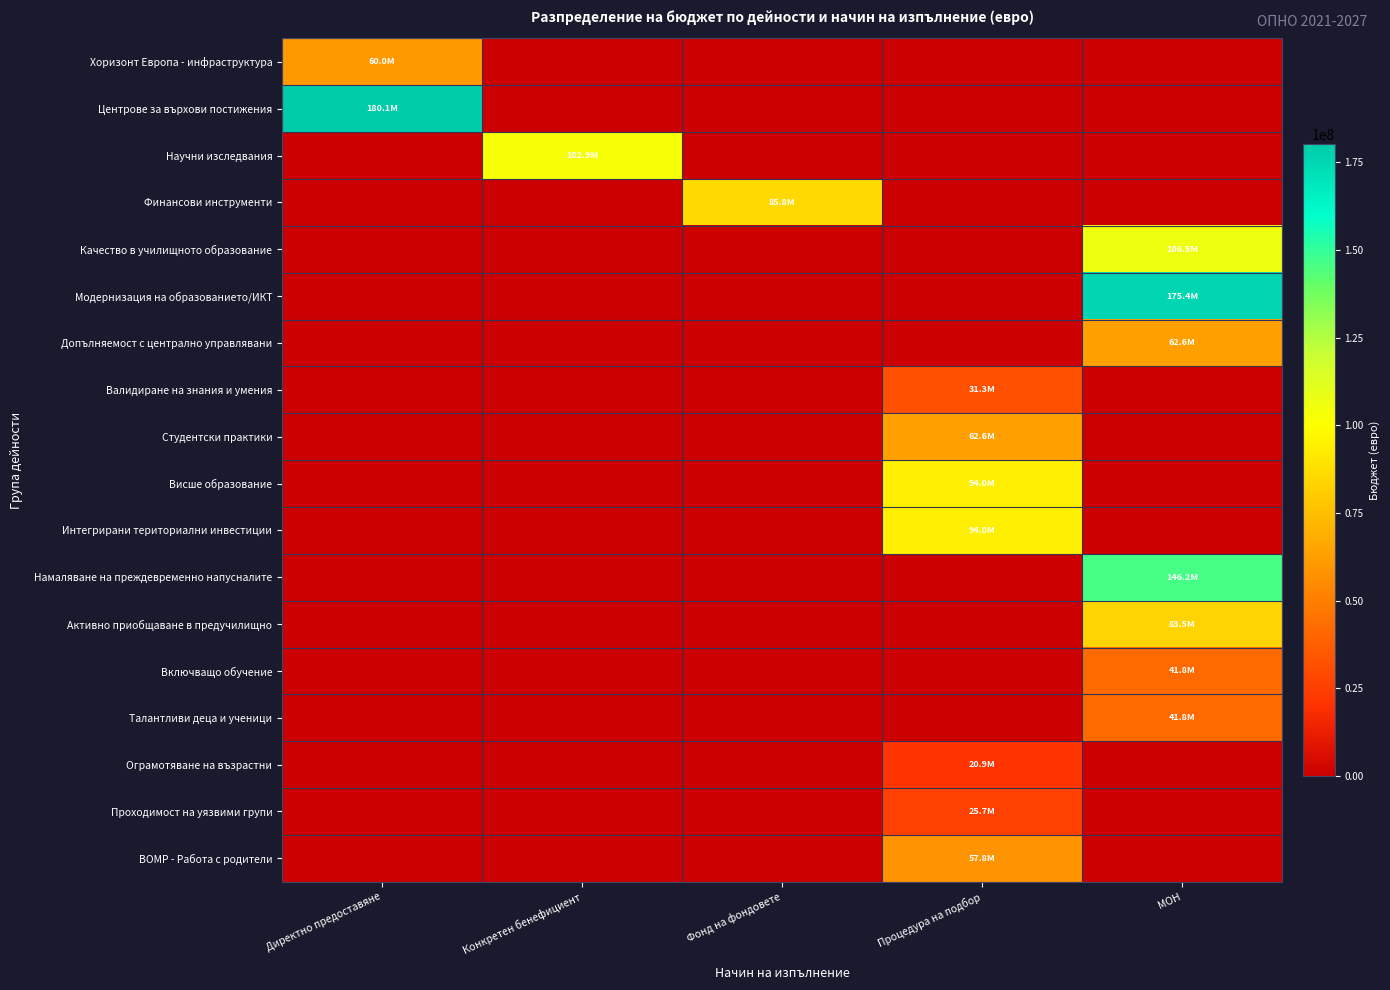

Rank the series at Фонд на фондовете from highest to lowest value.

Финансови инструменти, Хоризонт Европа - инфраструктура, Центрове за върхови постижения, Научни изследвания, Качество в училищното образование, Модернизация на образованието/ИКТ, Допълняемост с централно управлявани, Валидиране на знания и умения, Студентски практики, Висше образование, Интегрирани териториални инвестиции, Намаляване на преждевременно напусналите, Активно приобщаване в предучилищно, Включващо обучение, Талантливи деца и ученици, Ограмотяване на възрастни, Проходимост на уязвими групи, ВОМР - Работа с родители